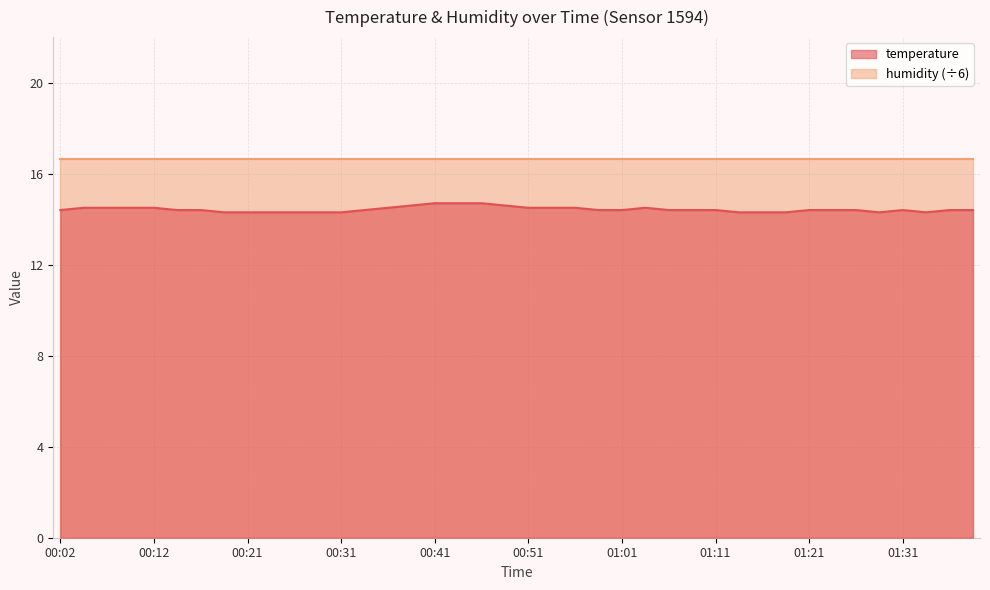

What is the label of the 22nd point from the right?

00:46